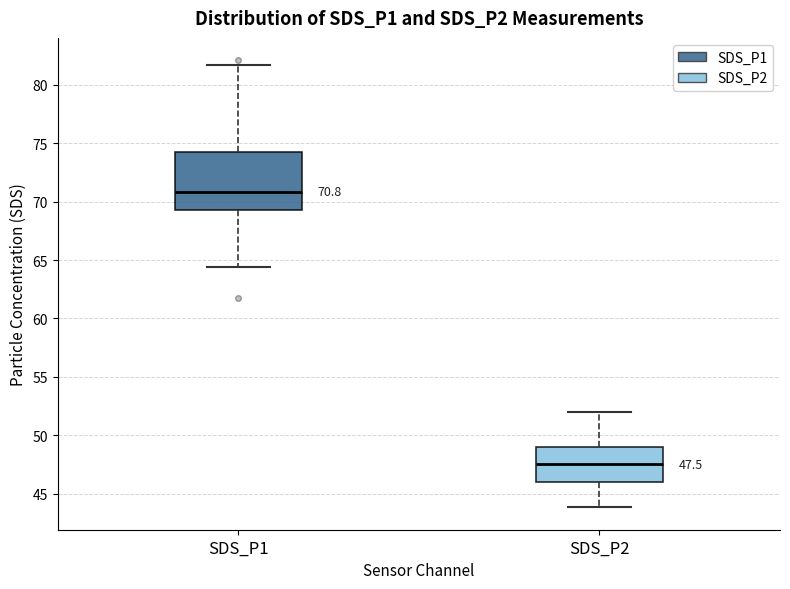

Which box is the tallest, from its lower edge to its upper edge?

SDS_P1